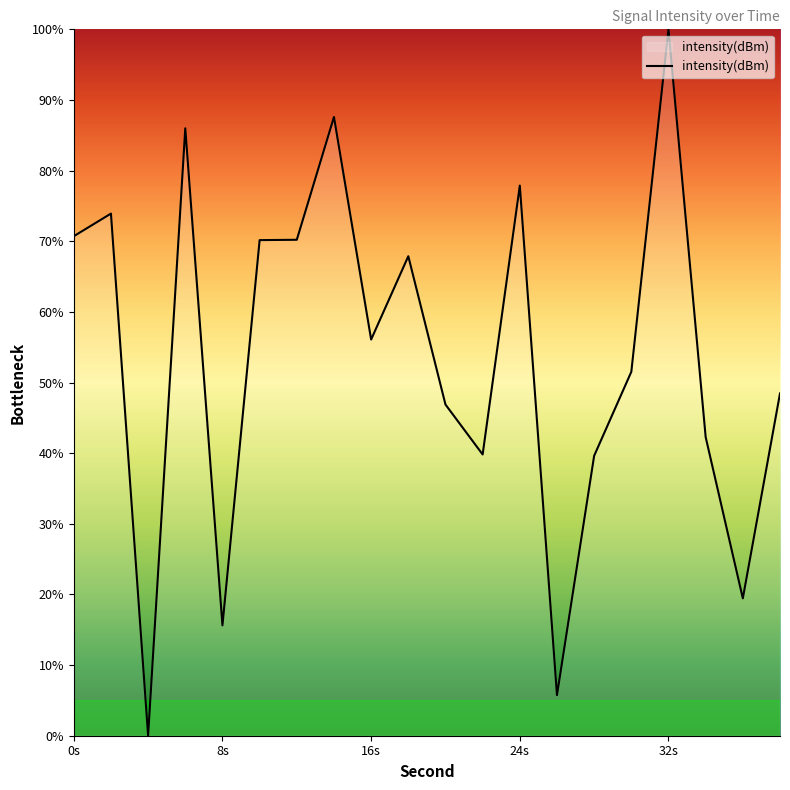

What is the greatest value displayed?

100.0